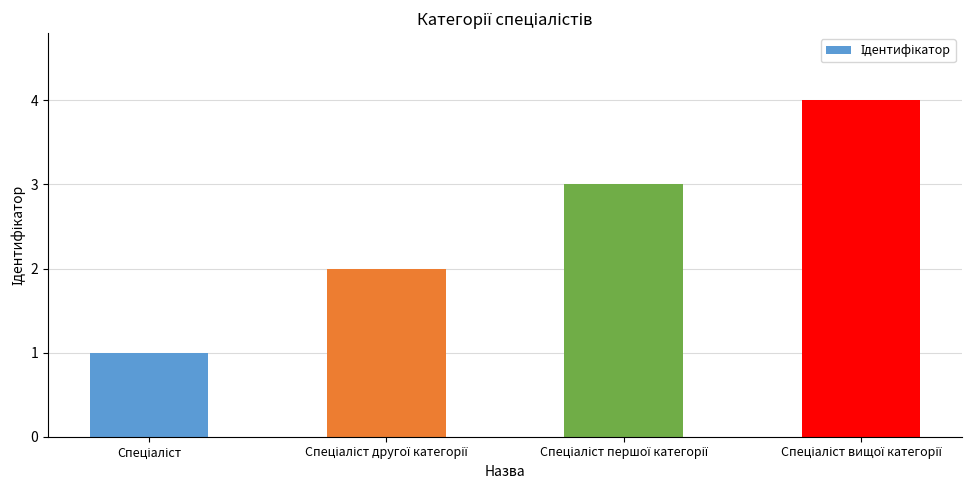

What is the maximum value shown in the chart?

4